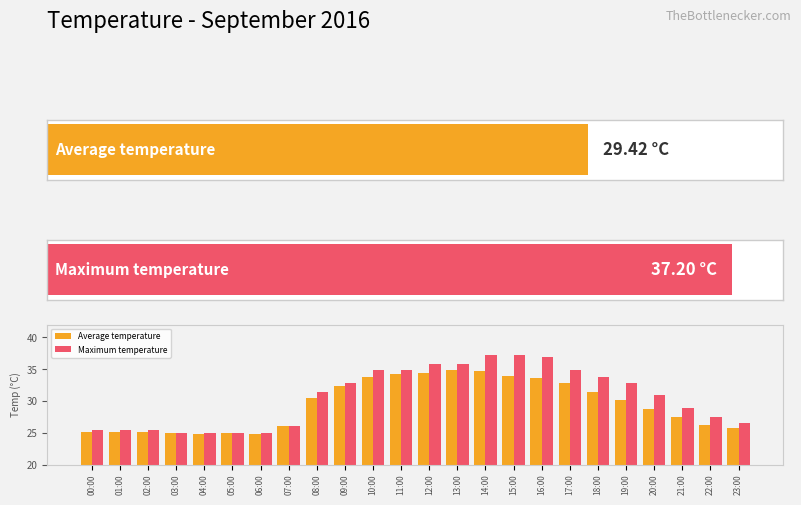

What is the smallest value displayed?

24.9